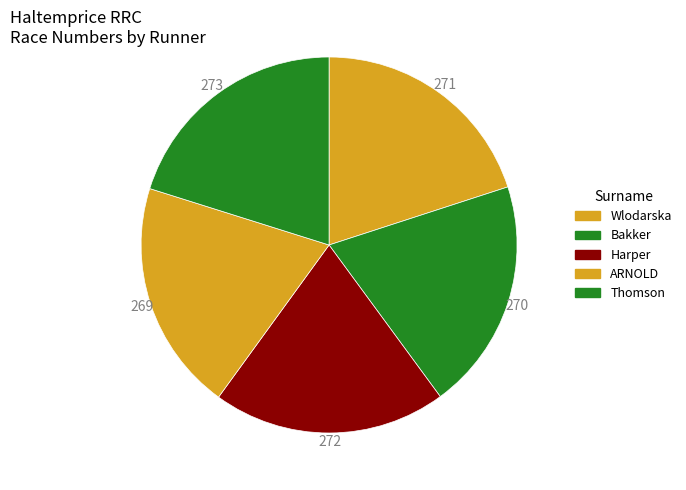

How many slices are in this pie chart?

5